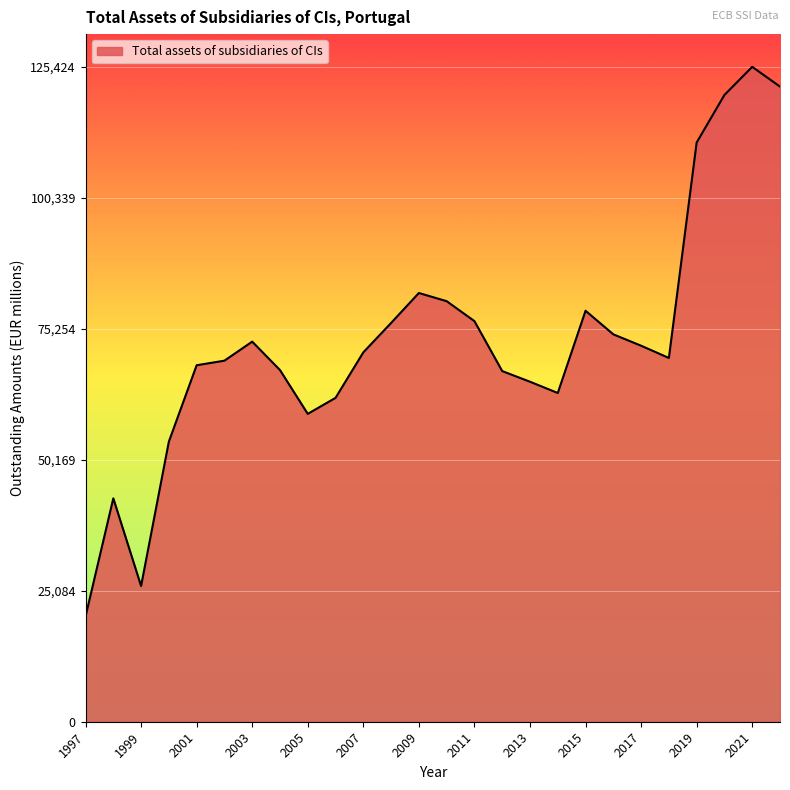

What is the maximum value shown in the chart?

125424.3